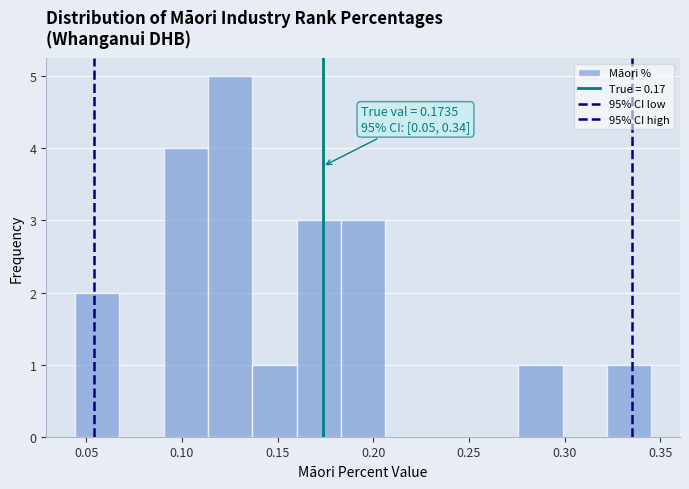

Over which range of the x-axis is the bar tallest?

0.115 to 0.135